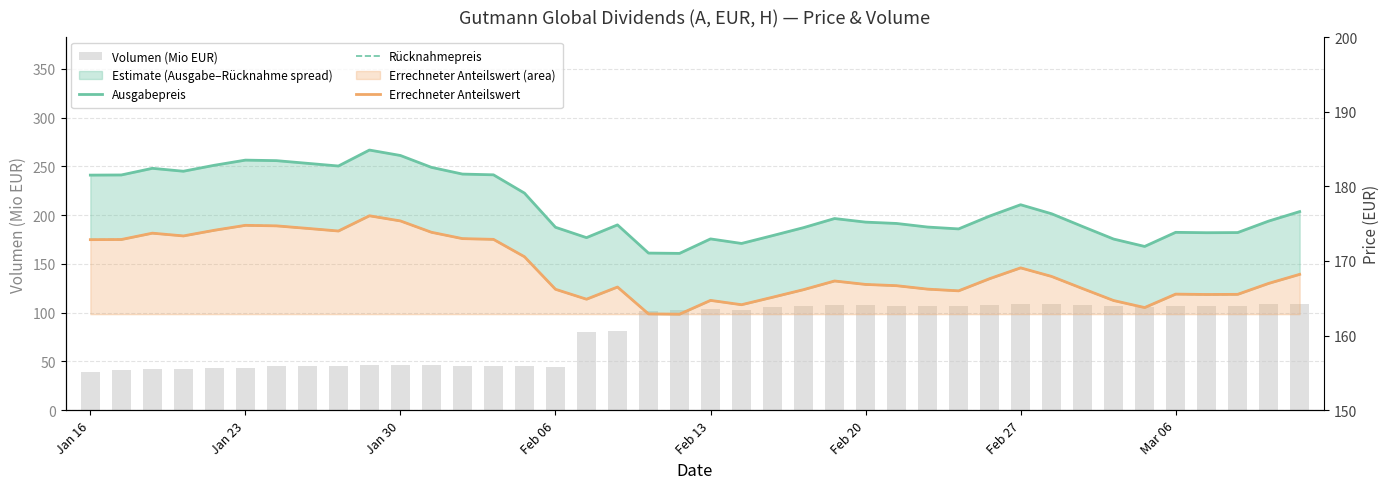

Which has a higher value, Feb 06 or 10?

10